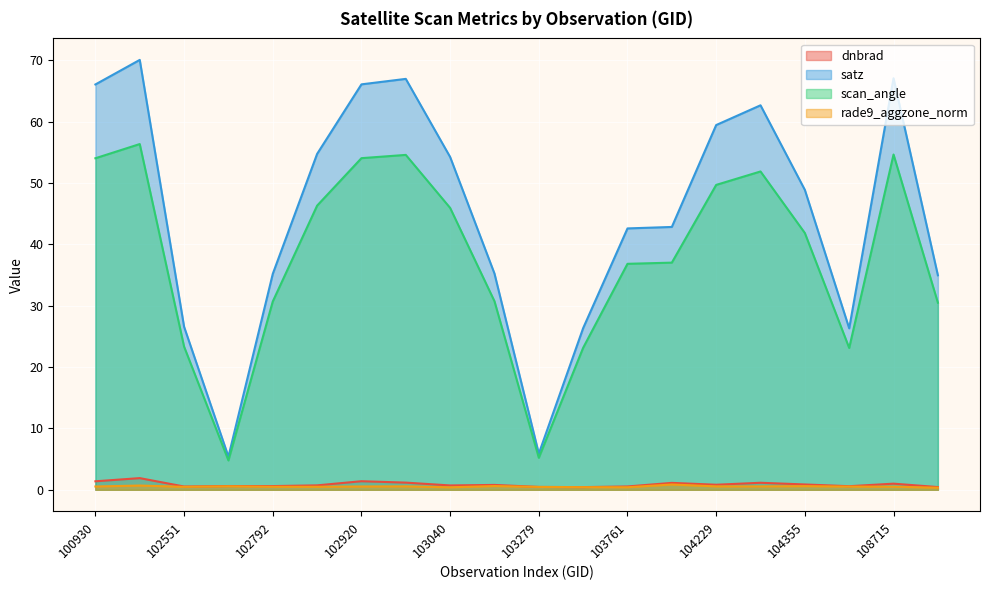

What is the value of the satz point at the 14th from the left?

42.9